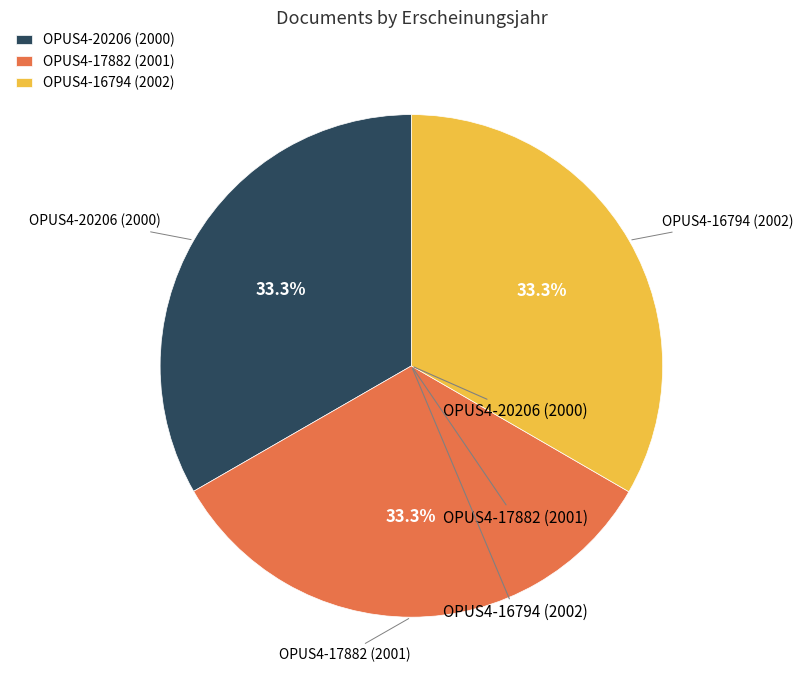

What is the total percentage of OPUS4-20206 (2000) and OPUS4-17882 (2001)?

66.7%